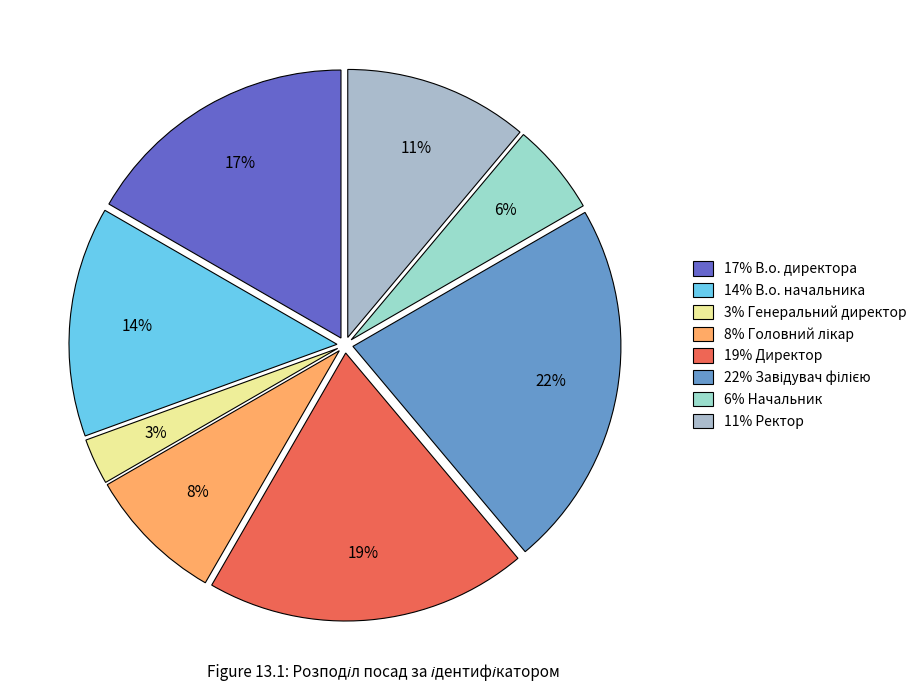

How many segments does this pie chart have?

8